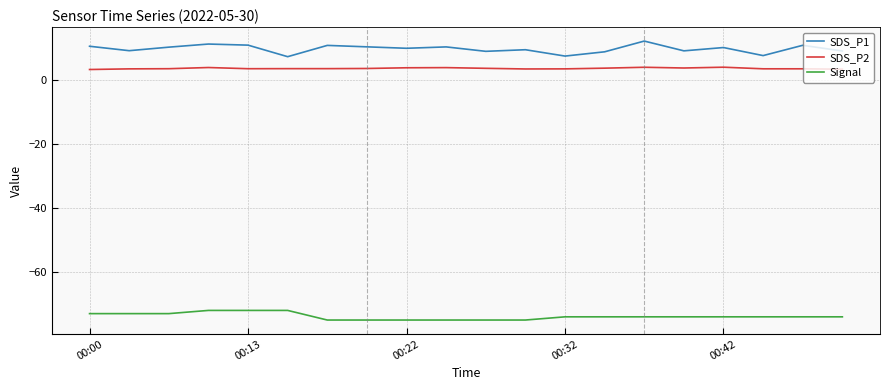

What is the difference between the maximum and minimum values in the SDS_P1 series?

4.9